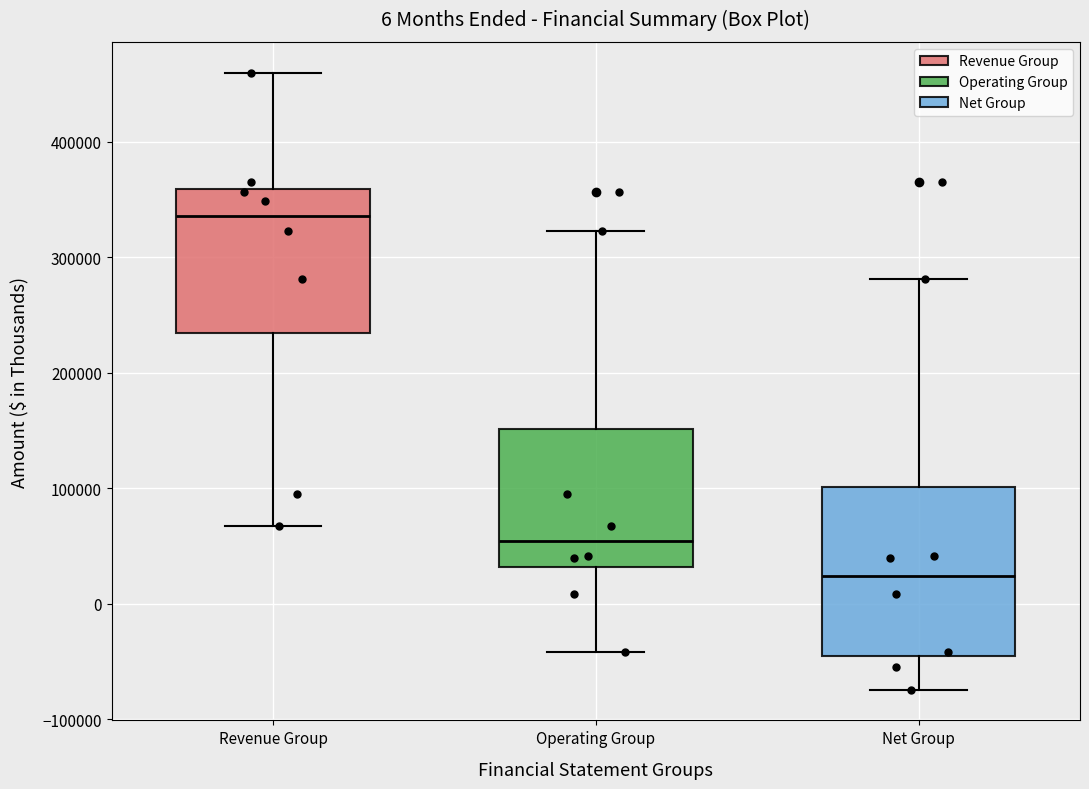

Comparing the boxes themselves (not the whiskers), which one is the tallest?

Net Group